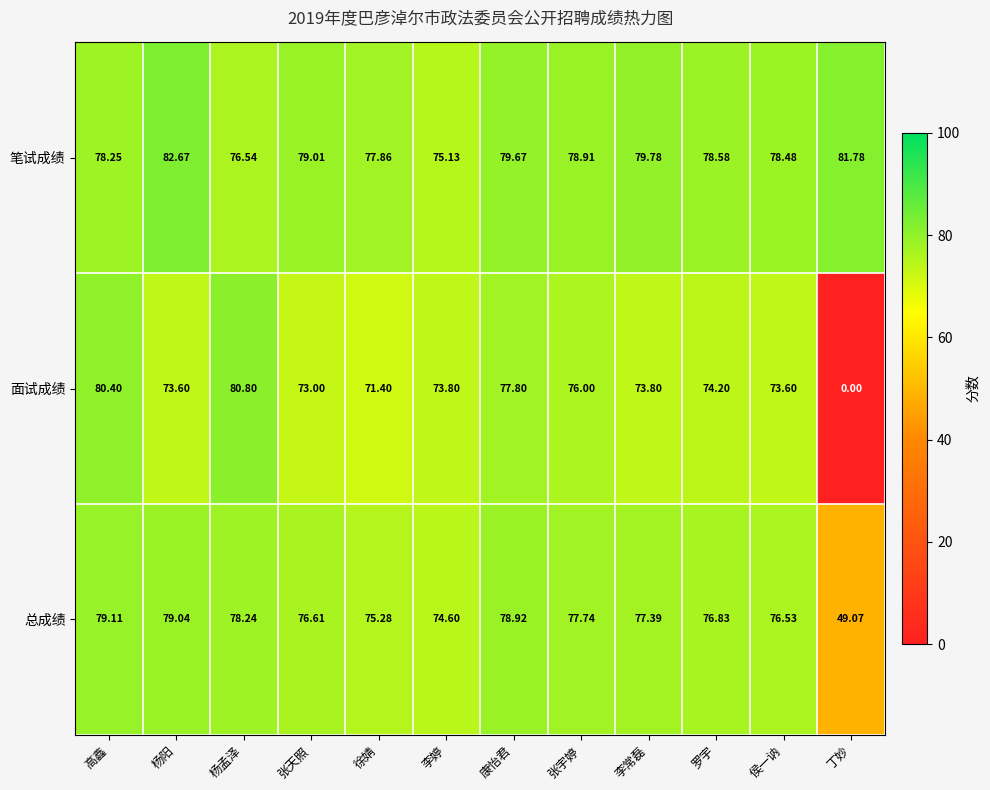

Is the value of 总成绩 at 张天照 greater than the value of 笔试成绩 at 张天照?

No